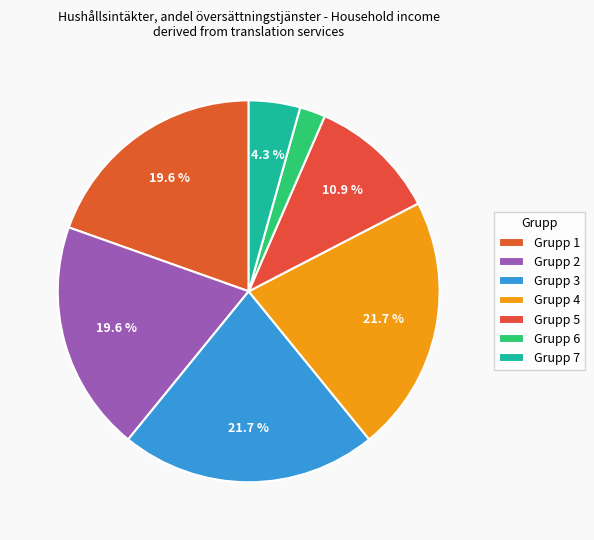

To the nearest percent, what is the difference between the largest and smallest slice percentages?

20%